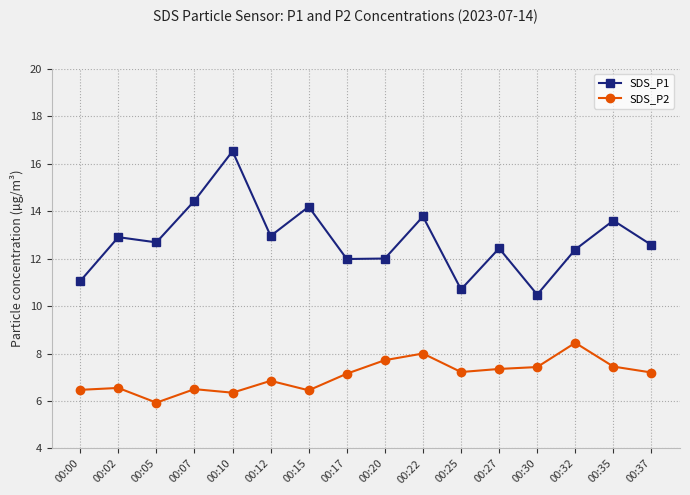

Is the value of SDS_P1 at 00:00 greater than the value of SDS_P2 at 00:22?

Yes